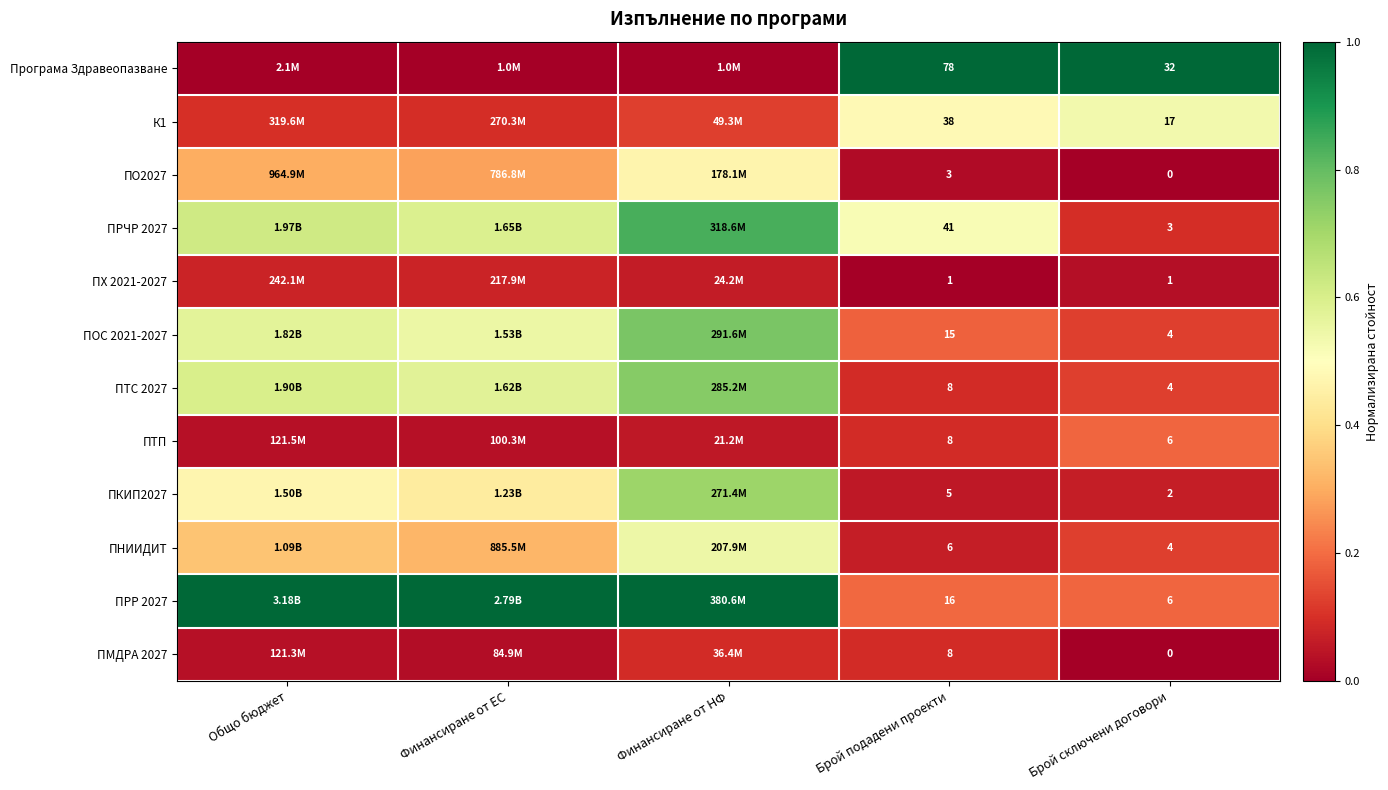

Is the value of ПРЧР 2027 at Финансиране от НФ greater than the value of ПНИИДИТ at Финансиране от ЕС?

Yes